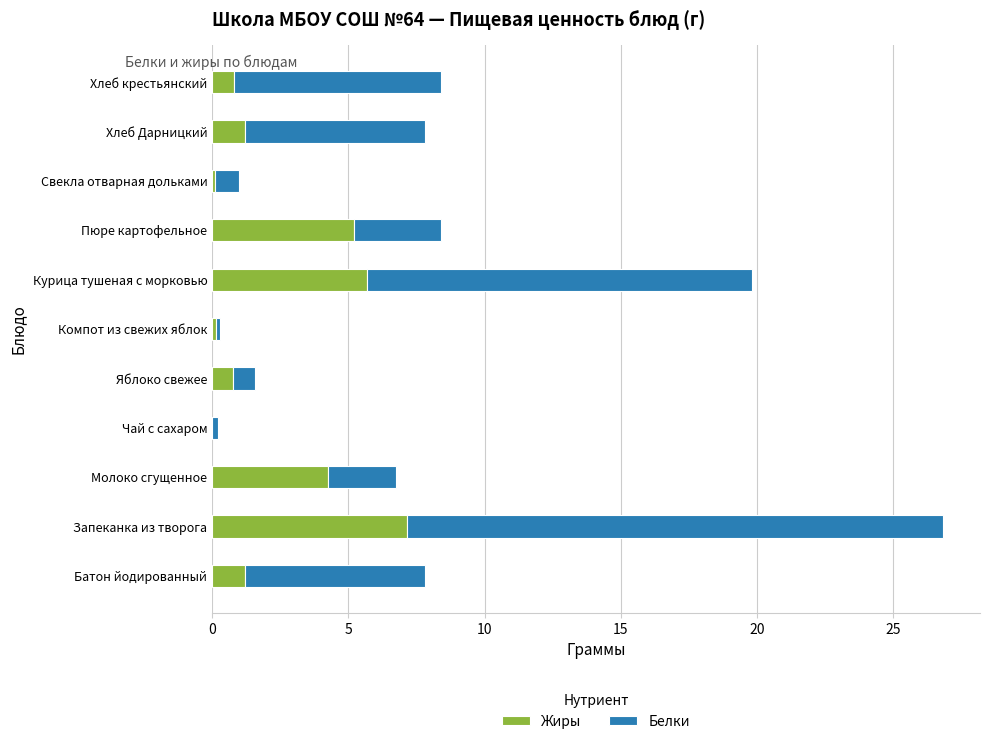

The value of Жиры at Яблоко свежее is 0.8. True or false?

True